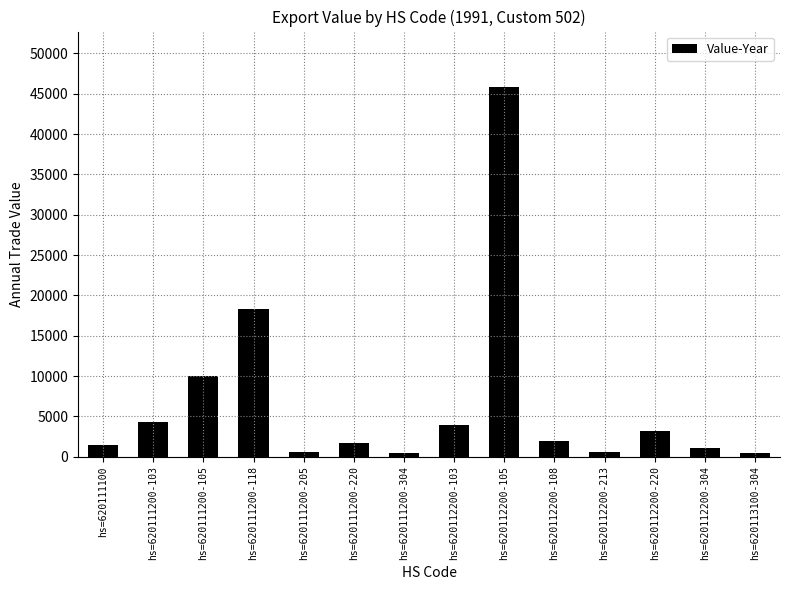

At which label is the value closest to 23131?

hs=620111200-118